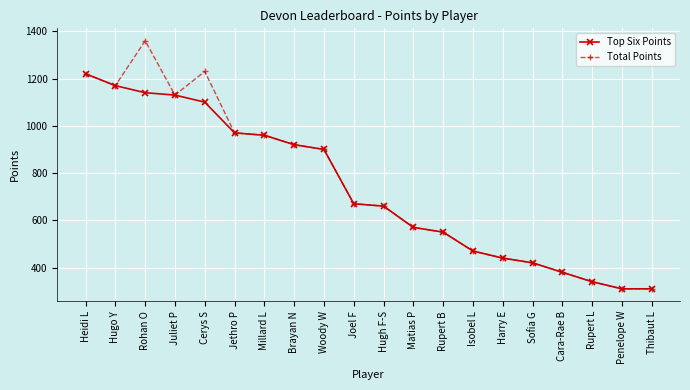

Rank the series by their average value, from lowest to highest.

Top Six Points, Total Points